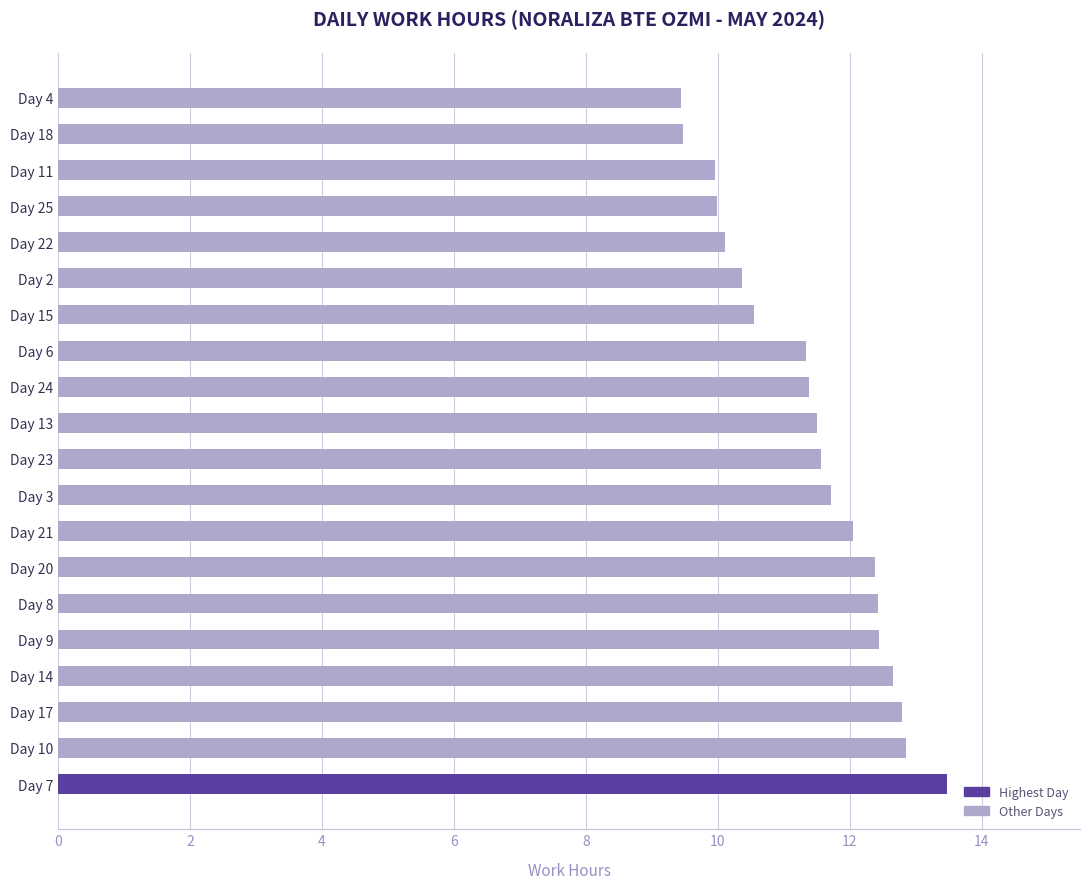

How many bars are there in total?

20